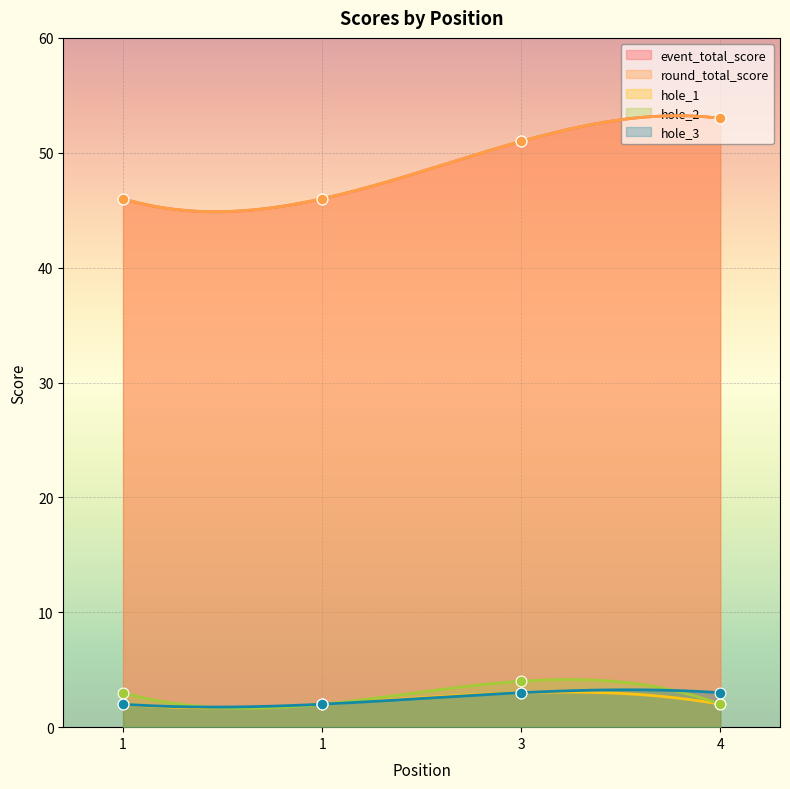

What are all the series names shown in the legend?

event_total_score, round_total_score, hole_1, hole_2, hole_3